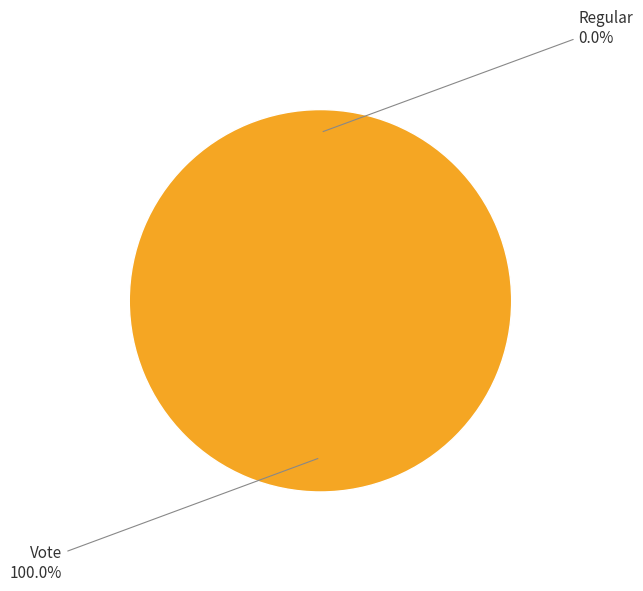

What is the majority slice?

Vote